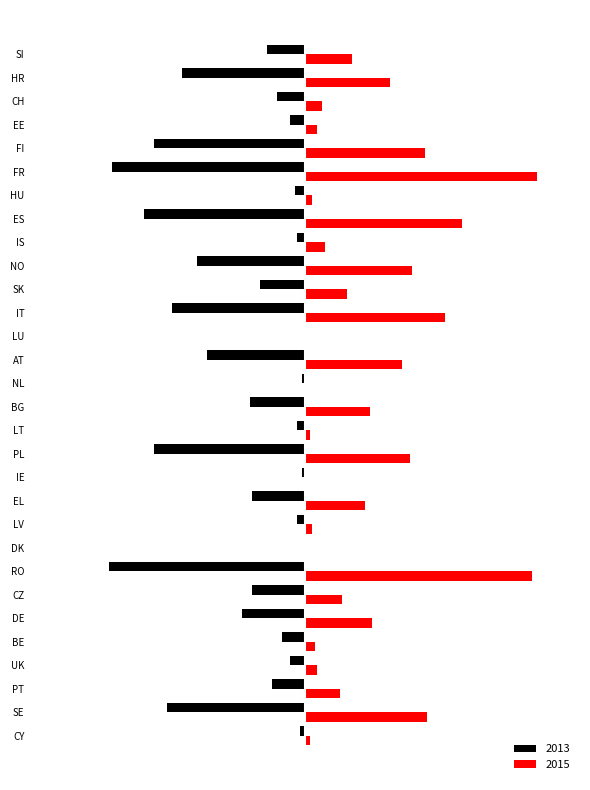

At RO, list the series in order from smallest to largest.

2013, 2015